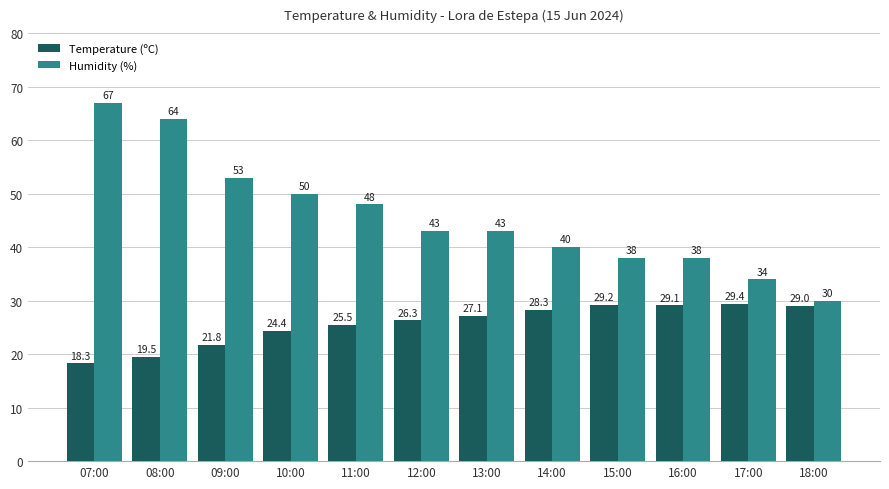

Reading left to right, extract all data points from this chart.

Temperature (ºC): 18.3	19.5	21.8	24.4	25.5	26.3	27.1	28.3	29.2	29.1	29.4	29.0
Humidity (%): 67.0	64.0	53.0	50.0	48.0	43.0	43.0	40.0	38.0	38.0	34.0	30.0